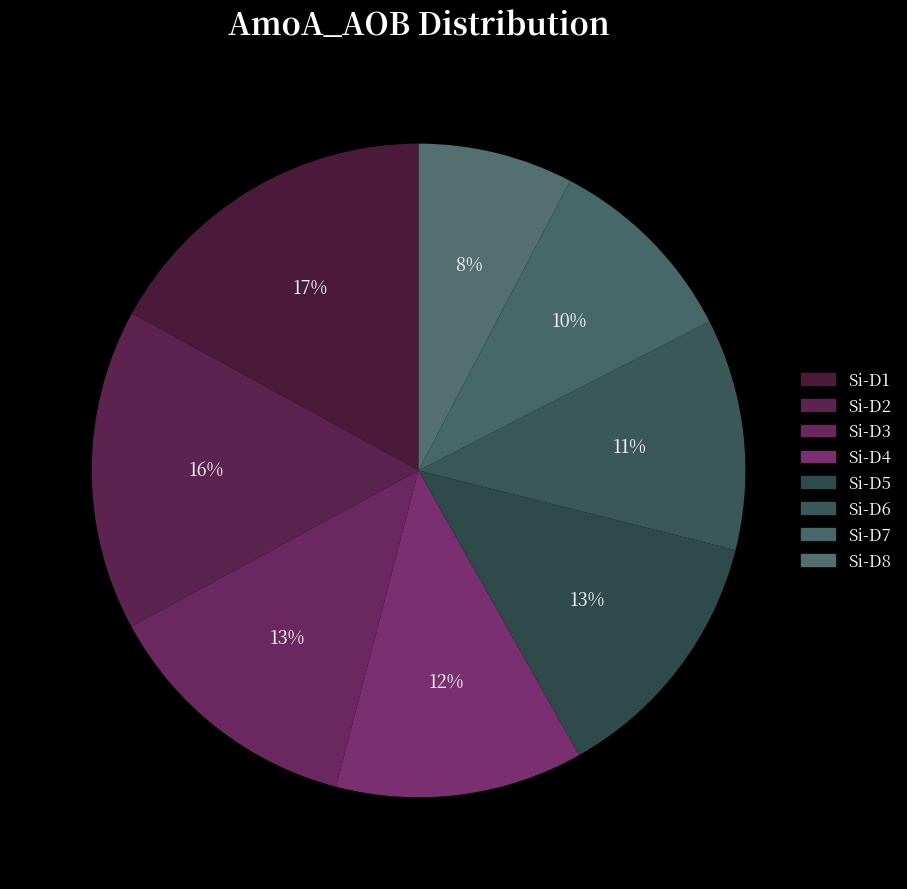

What percentage is the Si-D5 slice, to the nearest percent?

13%